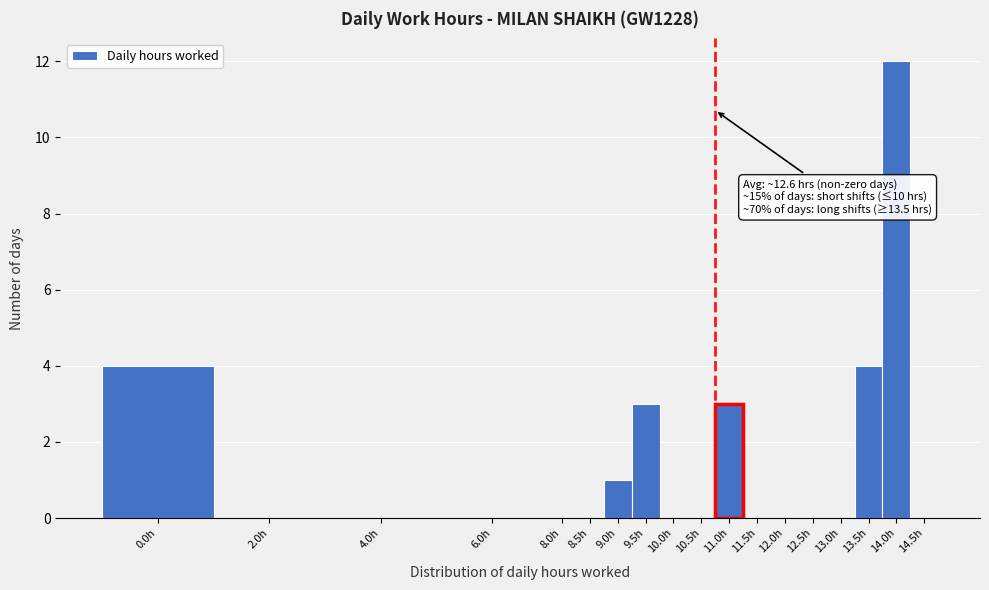

Reading left to right, transcribe all the data shown in this chart.

0.0h=4	2.0h=0	4.0h=0	6.0h=0	8.0h=0	8.5h=0	9.0h=1	9.5h=3	10.0h=0	10.5h=0	11.0h=3	11.5h=0	12.0h=0	12.5h=0	13.0h=0	13.5h=4	14.0h=12	14.5h=0